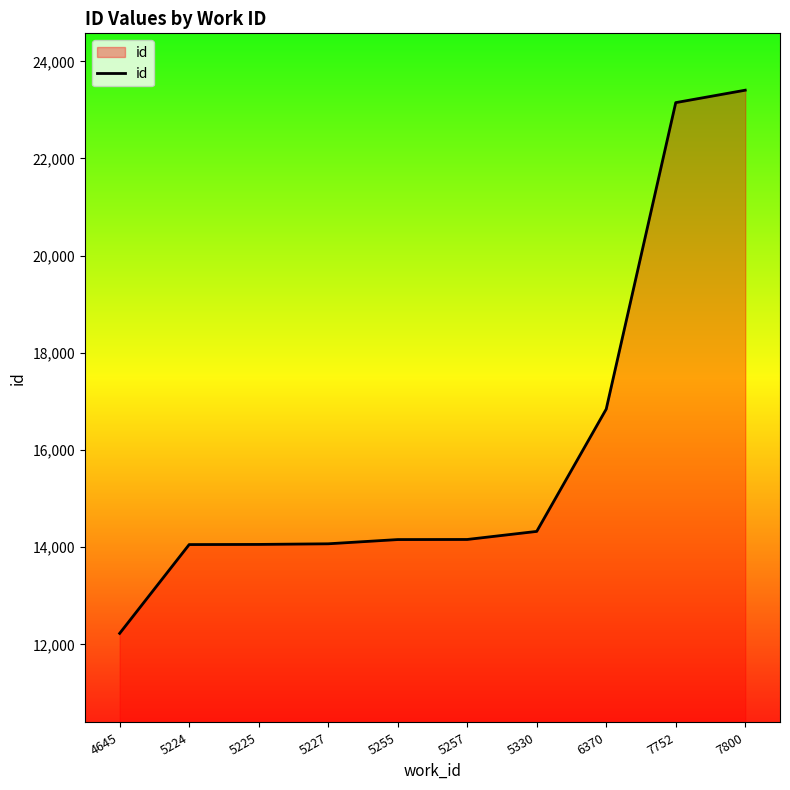

Which label corresponds to the smallest value in the chart?

4645